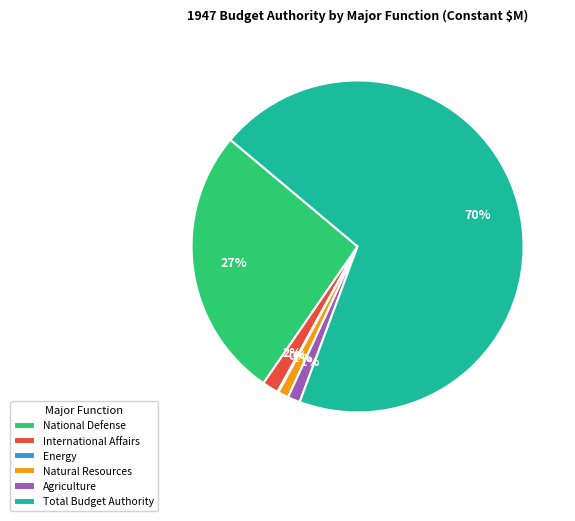

Approximately how many times larger is the value at National Defense compared to Total Budget Authority?

0.4